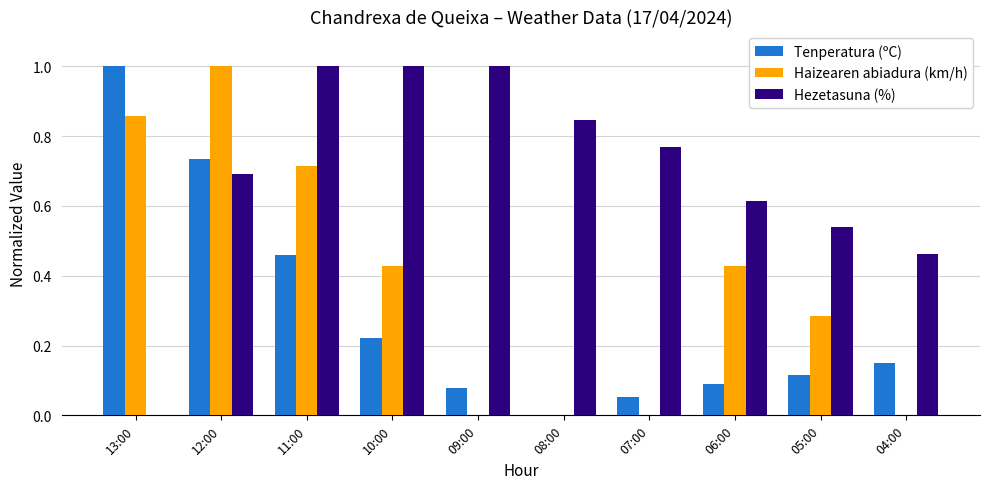

What is the sum of all Haizearen abiadura (km/h) values?

3.7